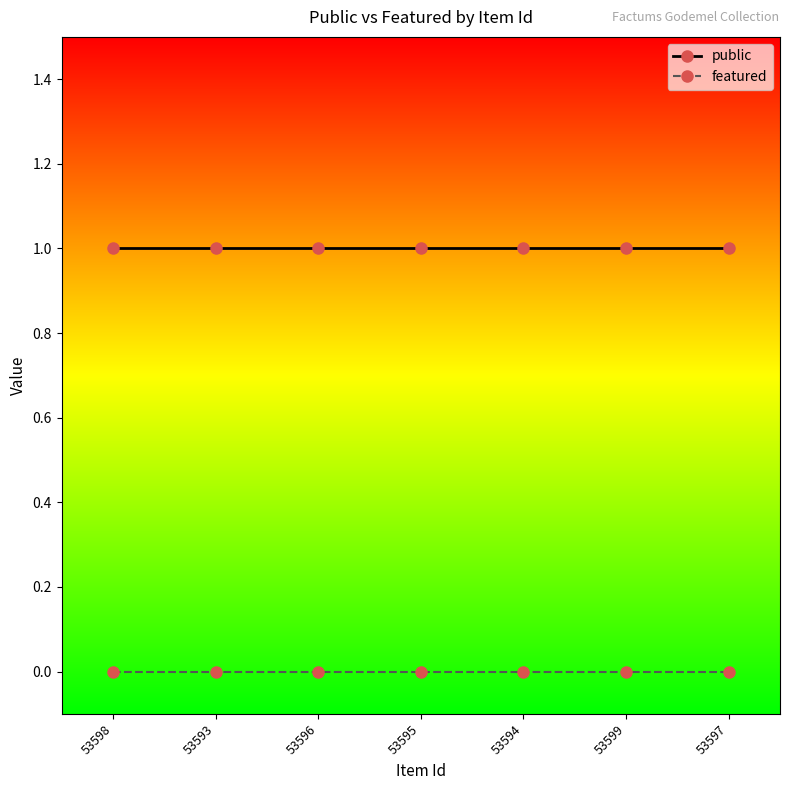

At 53598, list the series in order from smallest to largest.

featured, public